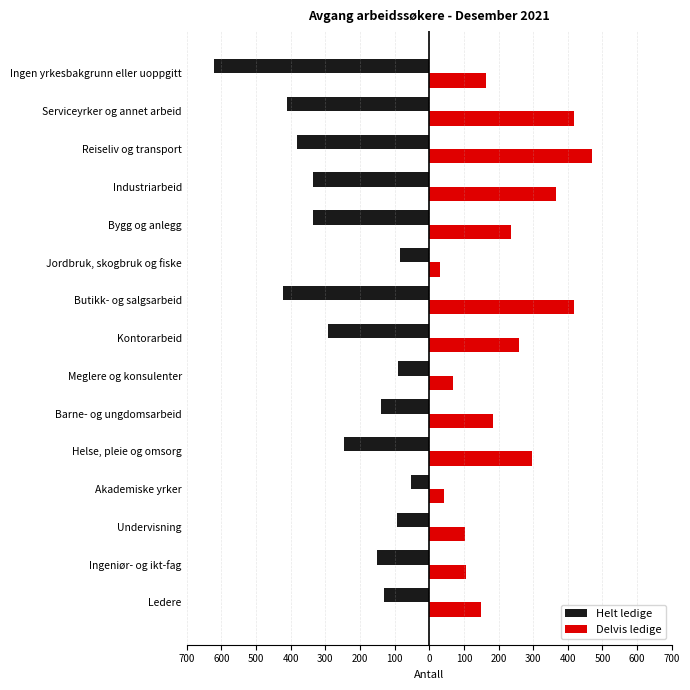

What are all the series names shown in the legend?

Helt ledige, Delvis ledige